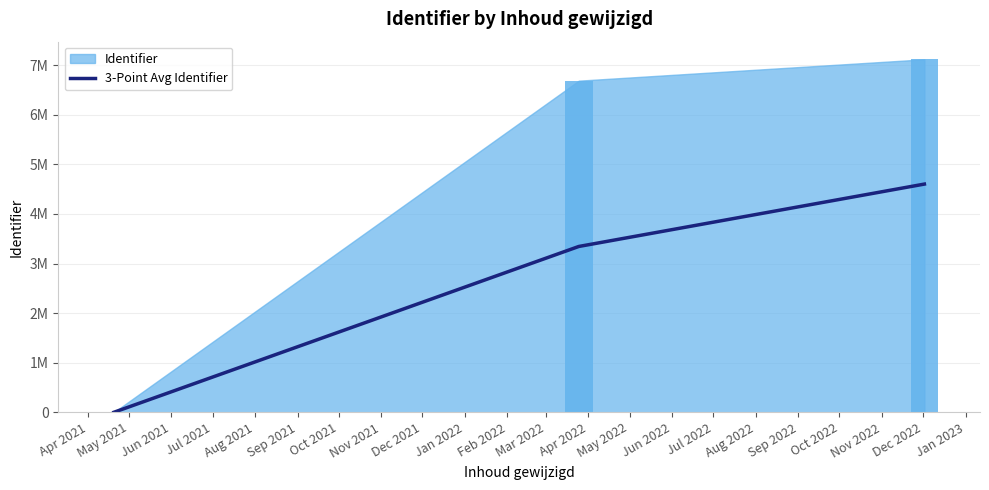

What is the value of the 2nd bar from the left?

3343843.5